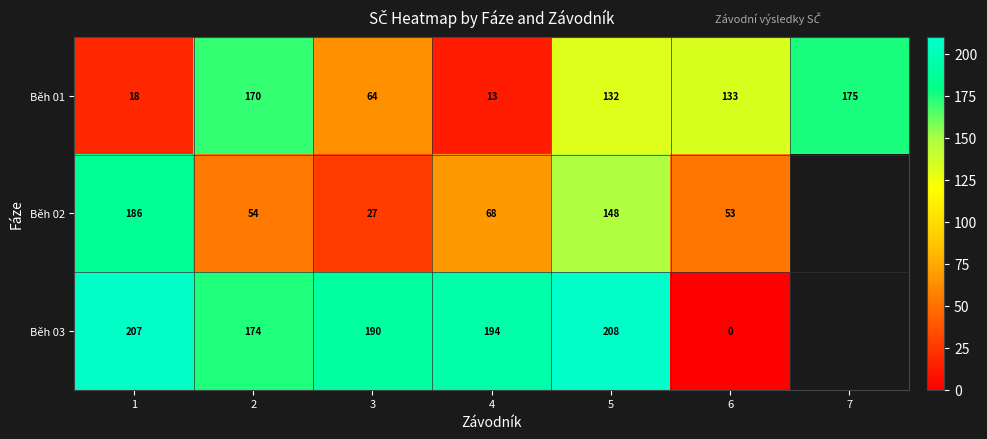

What is the greatest value displayed?

208.0